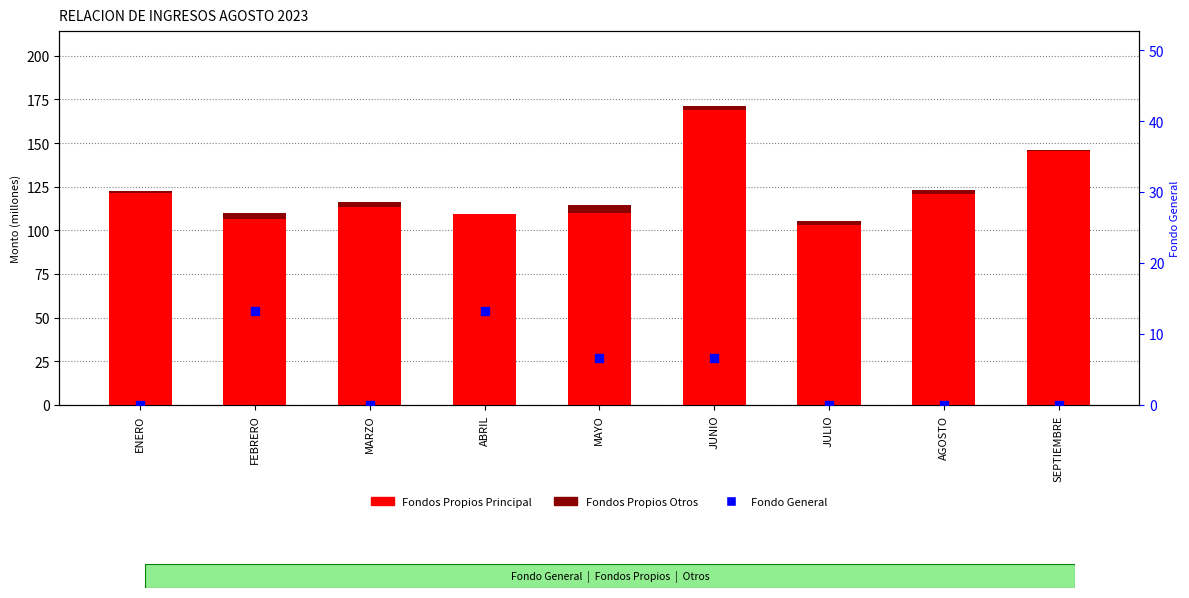

Which series has the largest total across all categories?

Fondos Propios Principal